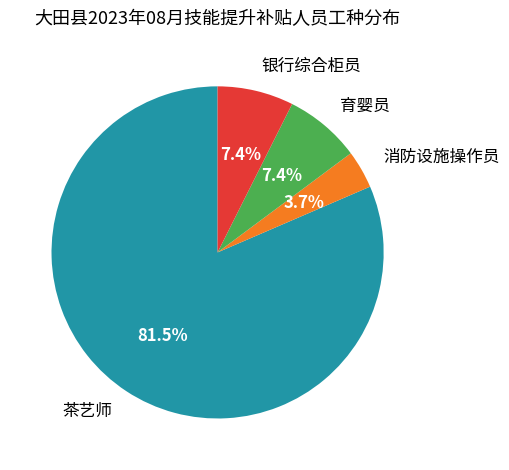

What portion of the pie excludes 消防设施操作员?

96.3%